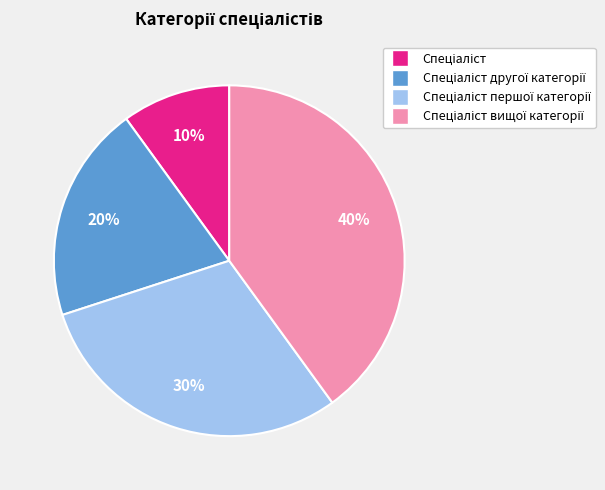

Does any single category account for the majority?

No